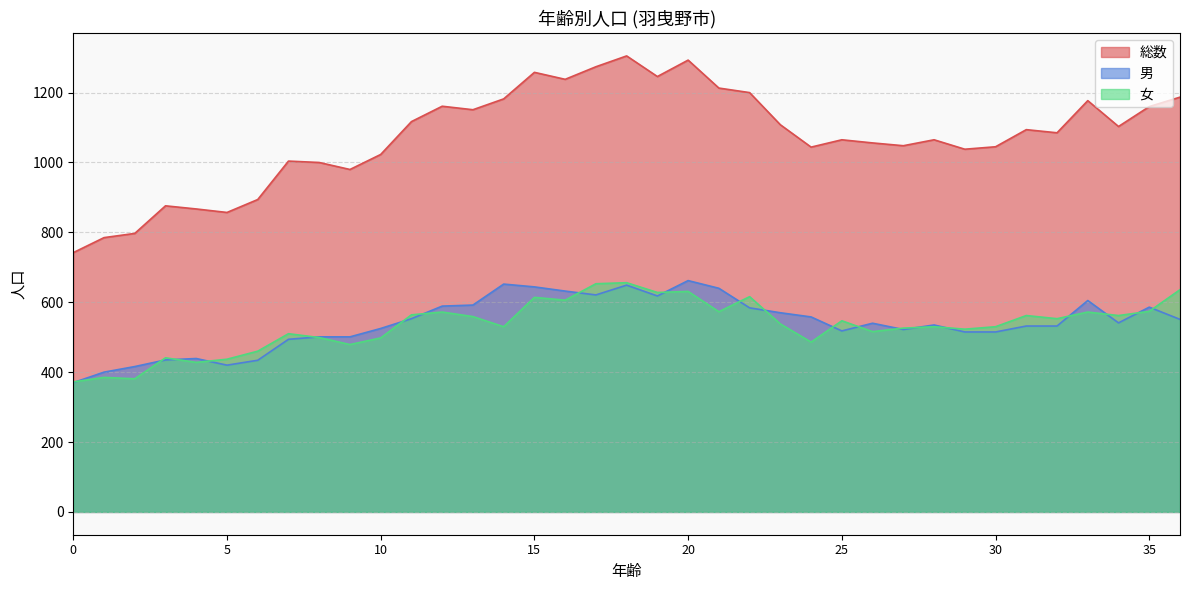

The 総数 series shows 1293 at 20. True or false?

True